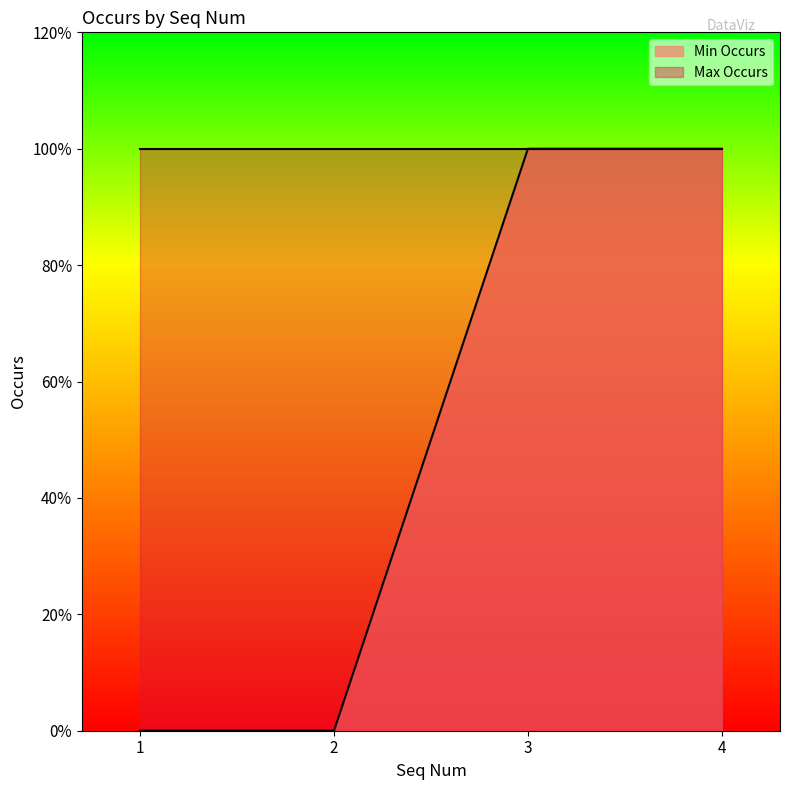

Does the chart display data point markers on the line(s)?

No